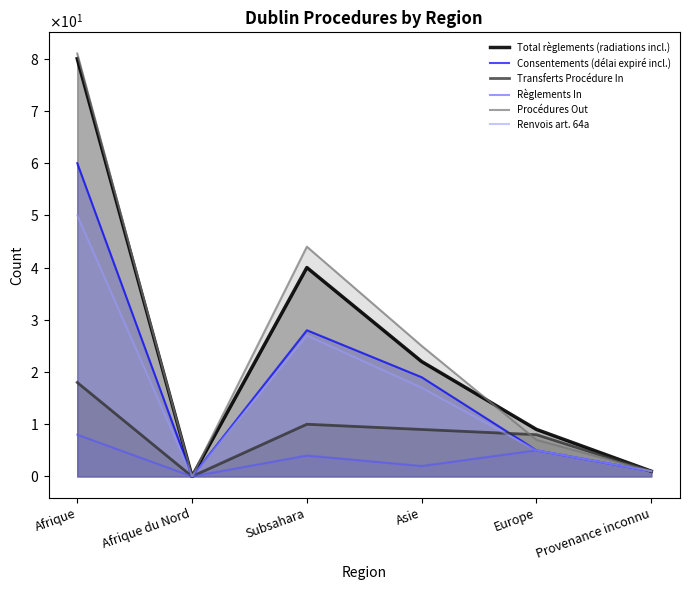

In Transferts Procédure In, how many points are higher than both neighbors (excluding endpoints)?

1